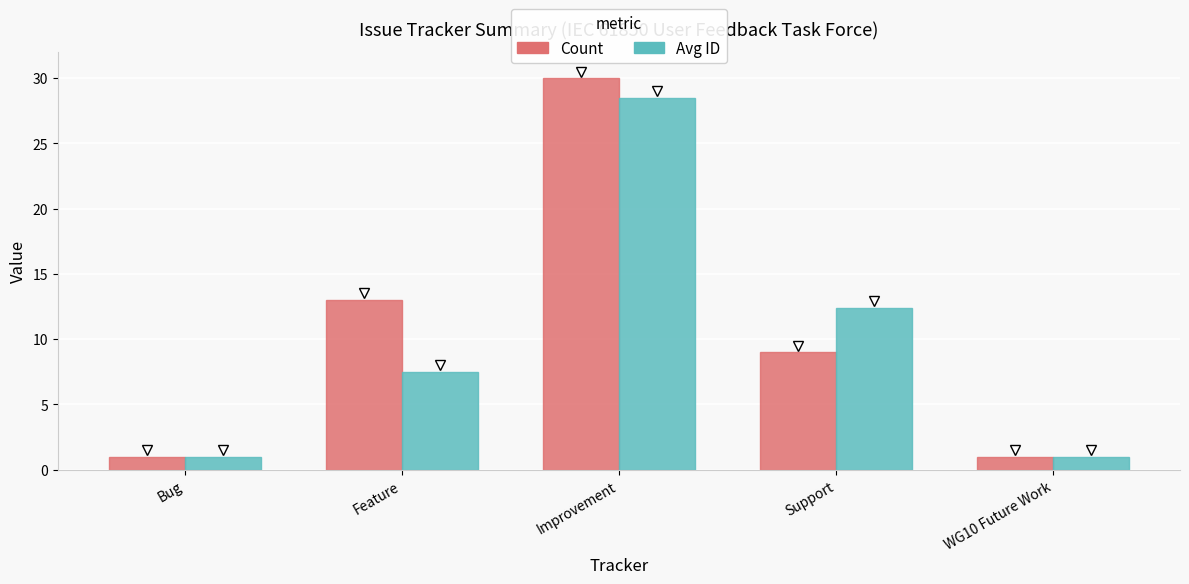

What is the approximate value of Count at WG10 Future Work?

1.0